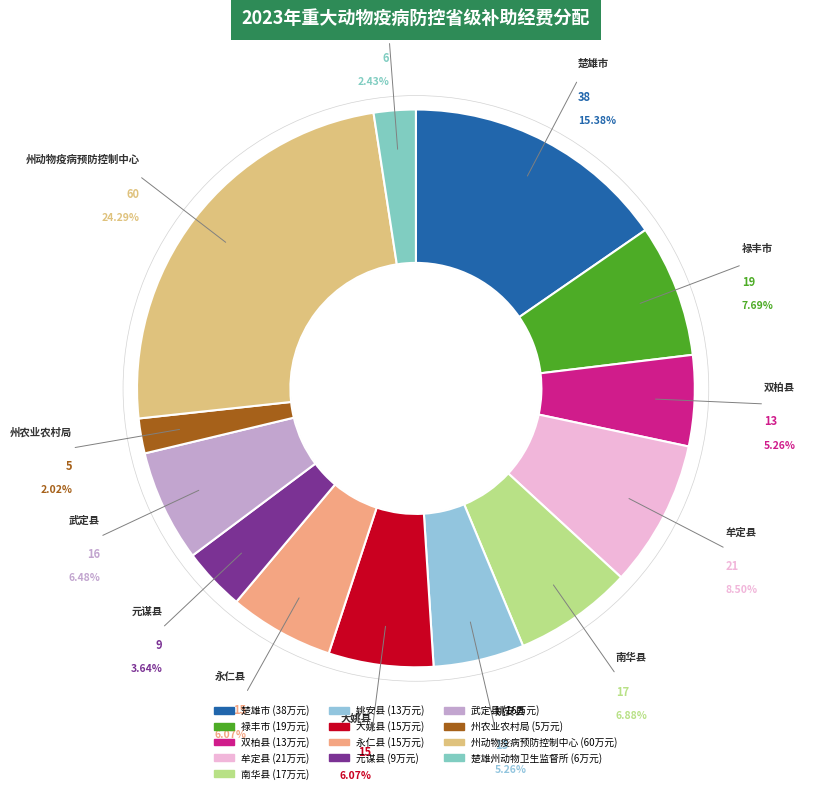

What is the change in value from 大姚县 to 楚雄州动物卫生监督所?

-9